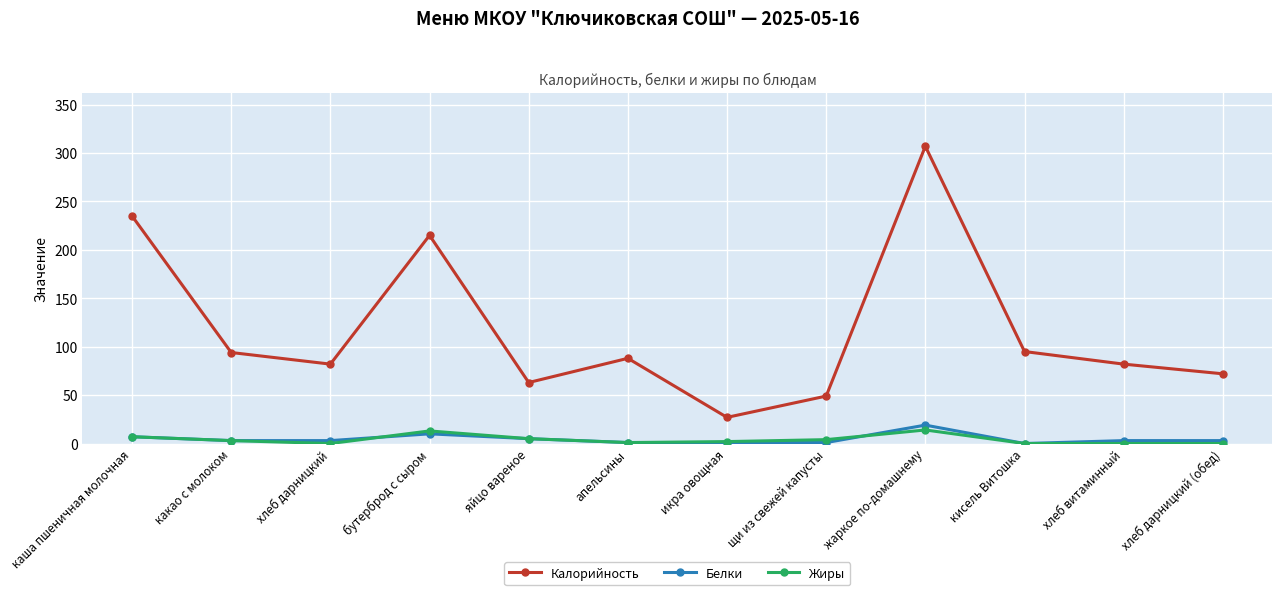

The Калорийность series shows 215 at бутерброд с сыром. True or false?

True